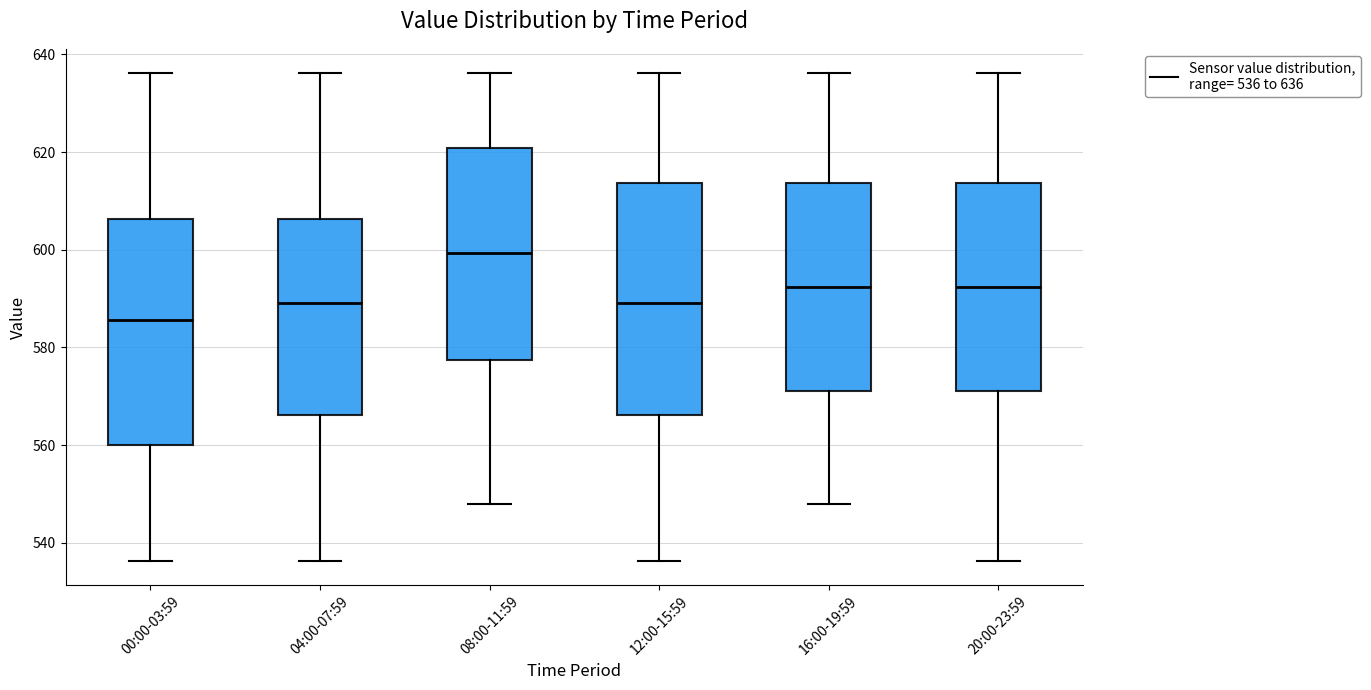

Reading left to right, transcribe this box plot: for each box, give where its median line is, the range the box spans, and where its two whiskers end, as read against the y-axis. The values are not printed on the chart, so give them approximately, as read against the axis.

00:00-03:59: median 586, box 560 to 606, whiskers 536 to 636
04:00-07:59: median 590, box 566 to 606, whiskers 536 to 636
08:00-11:59: median 600, box 578 to 620, whiskers 548 to 636
12:00-15:59: median 590, box 566 to 614, whiskers 536 to 636
16:00-19:59: median 592, box 570 to 614, whiskers 548 to 636
20:00-23:59: median 592, box 570 to 614, whiskers 536 to 636